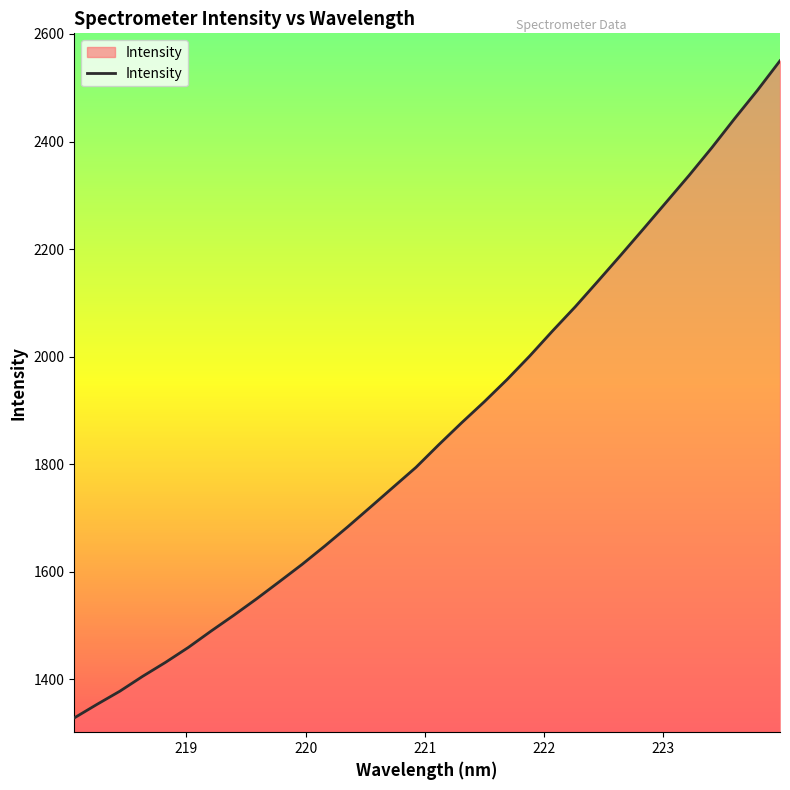

What is the difference between the maximum and minimum values?

1221.8